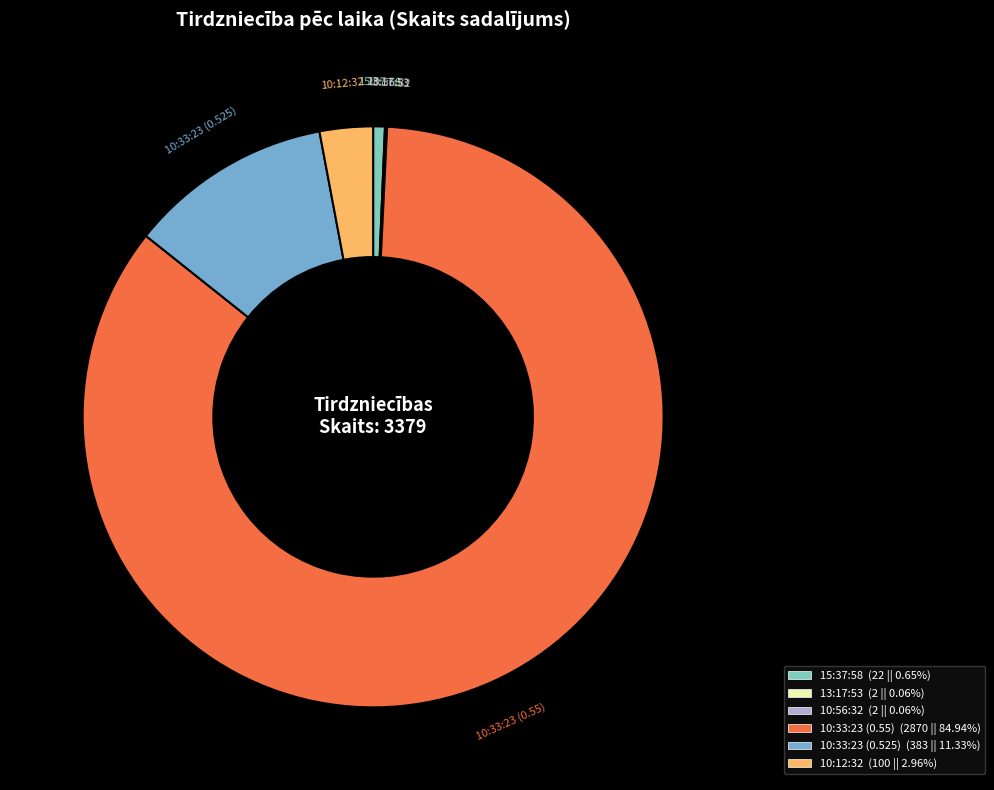

Is there a majority slice in this chart?

Yes